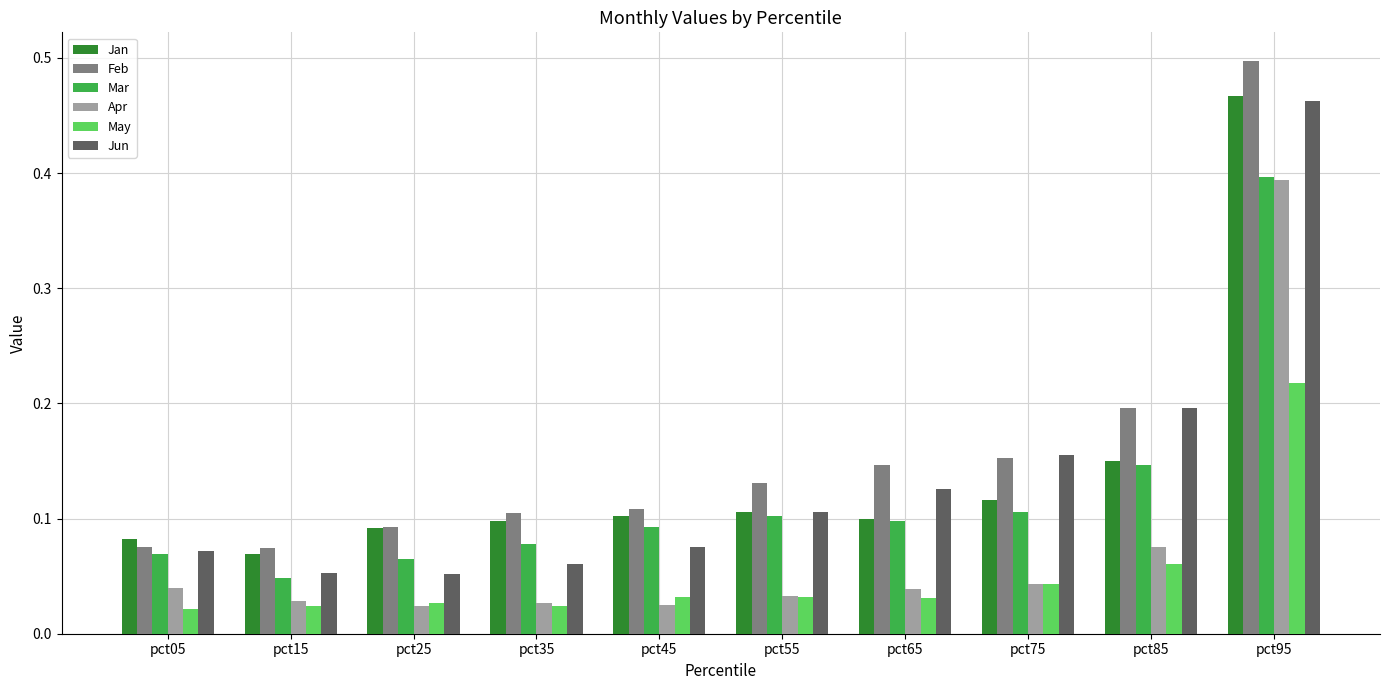

At which label does Mar reach its peak?

pct95